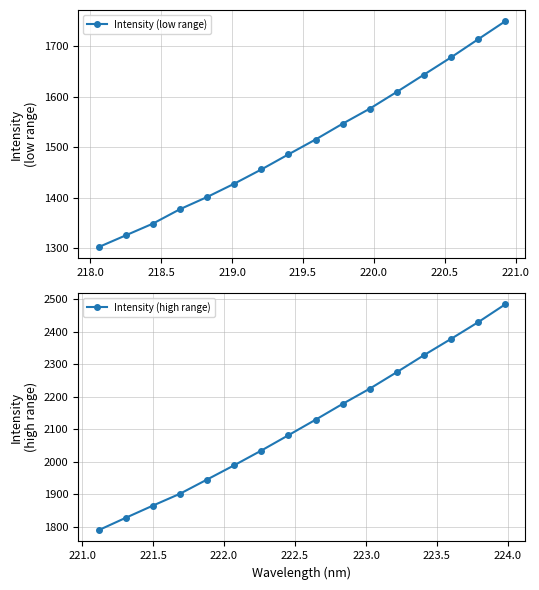

What is the value of the Intensity (low range) point at the 1st from the left?

1302.2